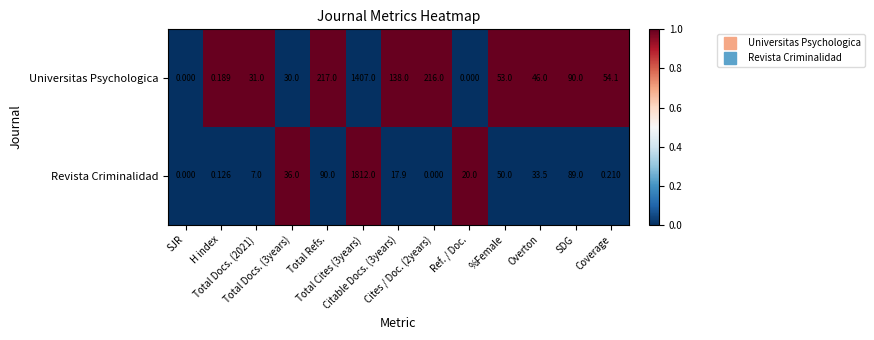

Which series has the largest range (max minus min)?

Revista Criminalidad